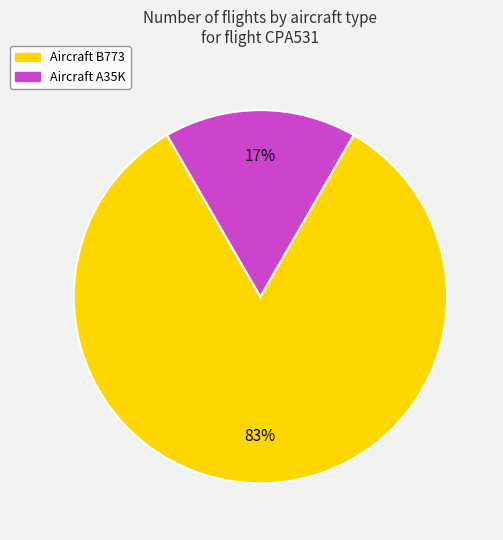

What is the majority slice?

Aircraft B773